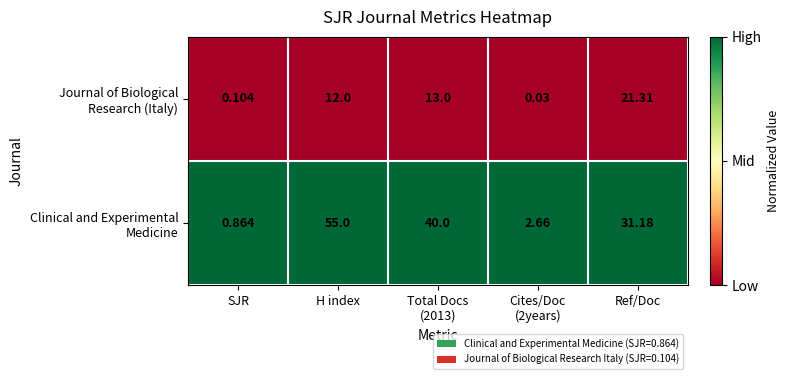

Which category has the highest value across all series?

H index